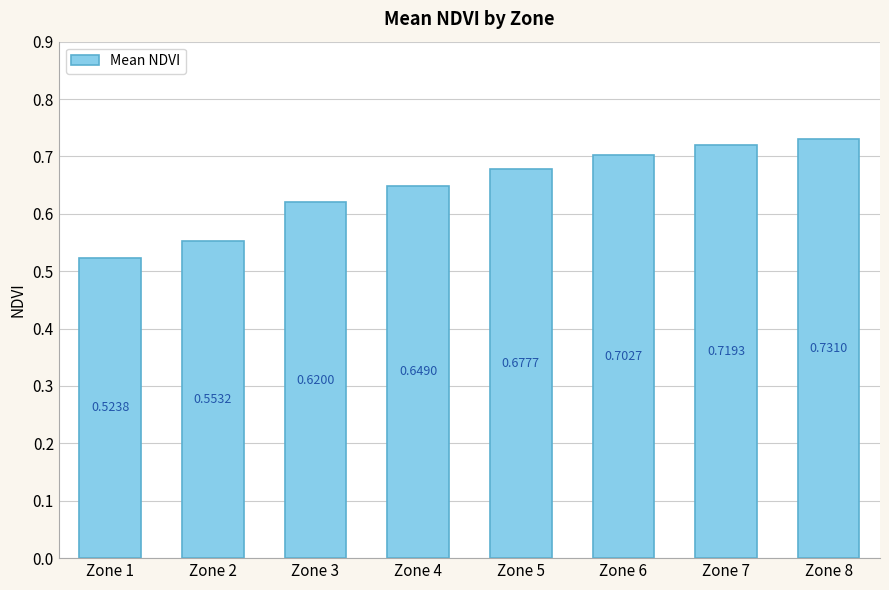

What is the sum of all values?

5.2